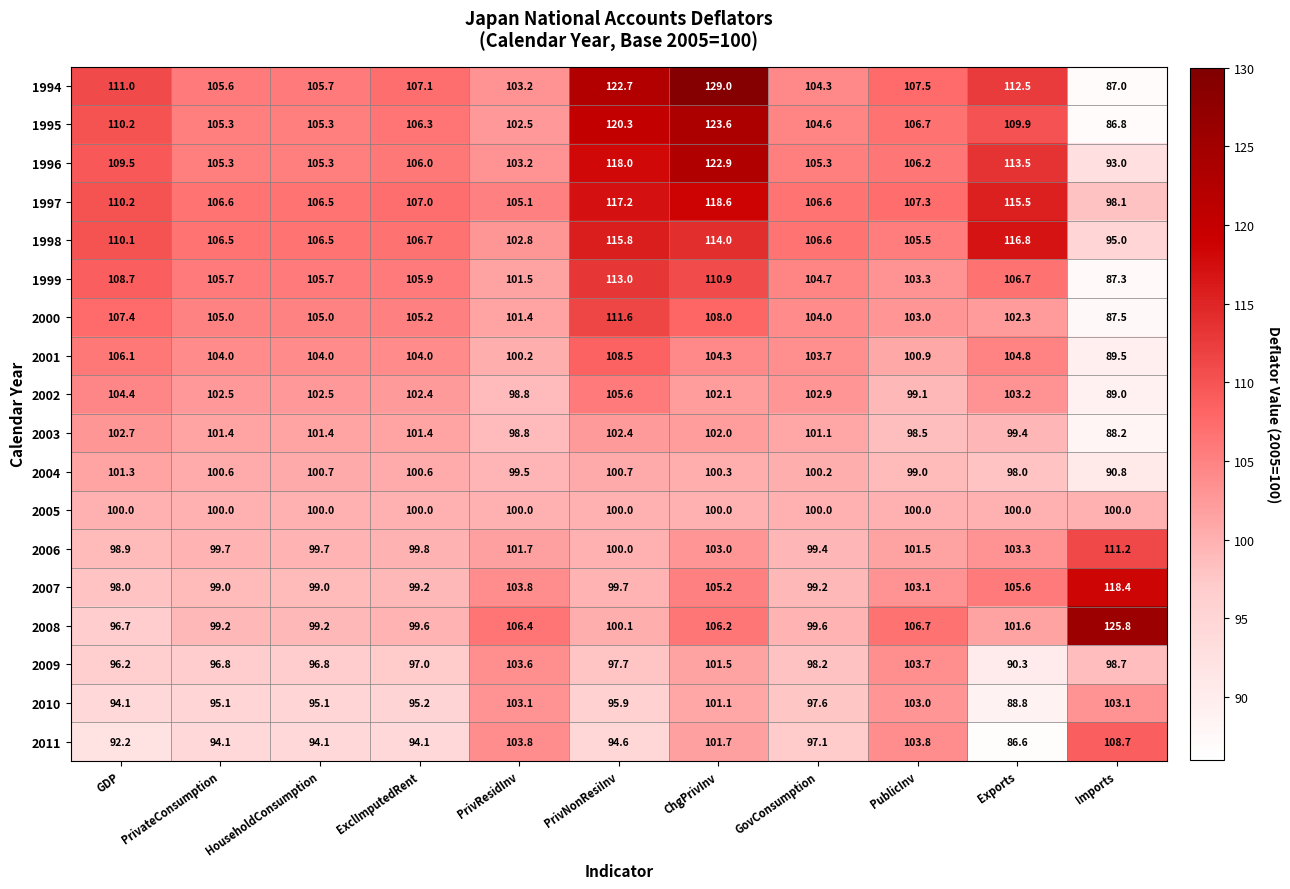

Where does the 1999 series first go above 105?

GDP